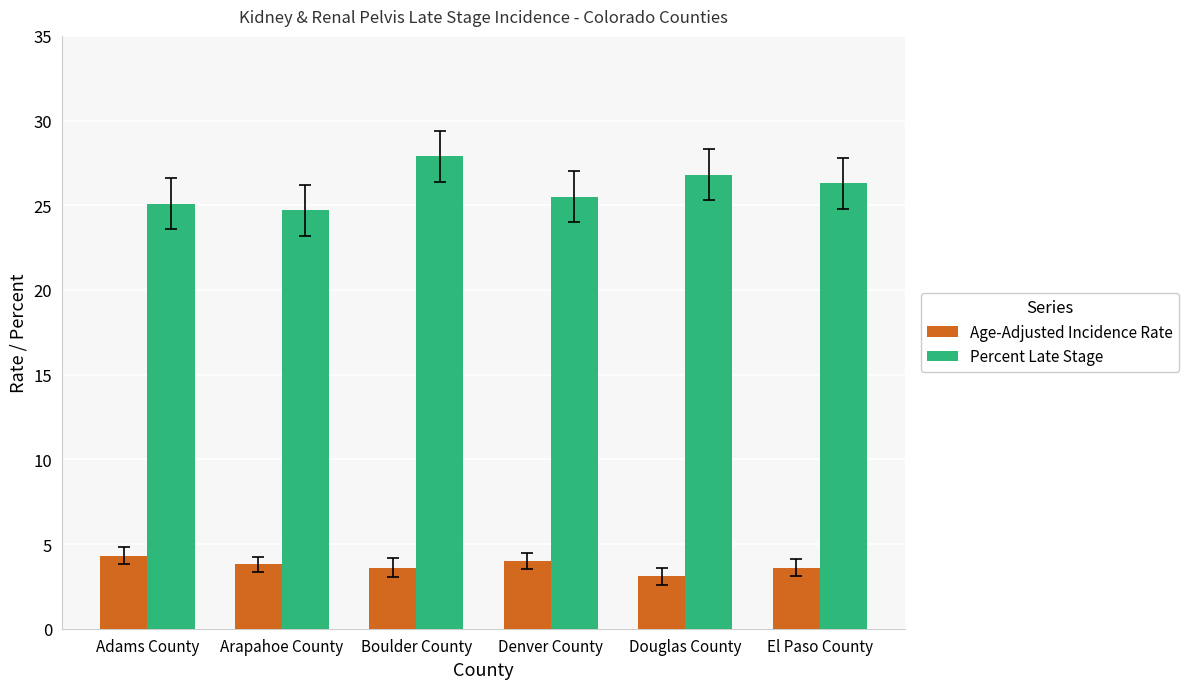

What is the label of the 3rd bar from the left?

Boulder County